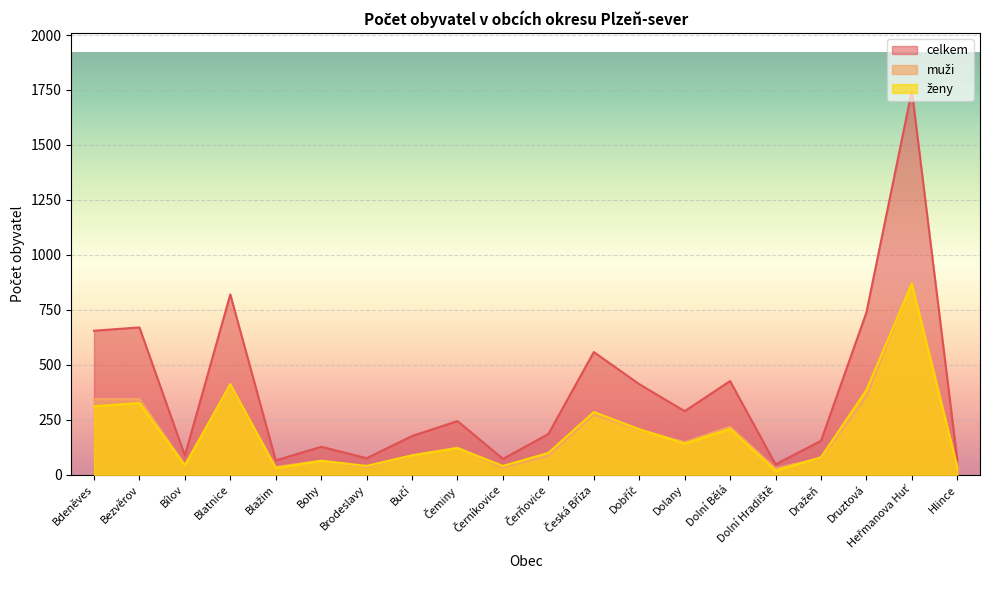

At which category does celkem reach its first local peak?

Bezvěrov